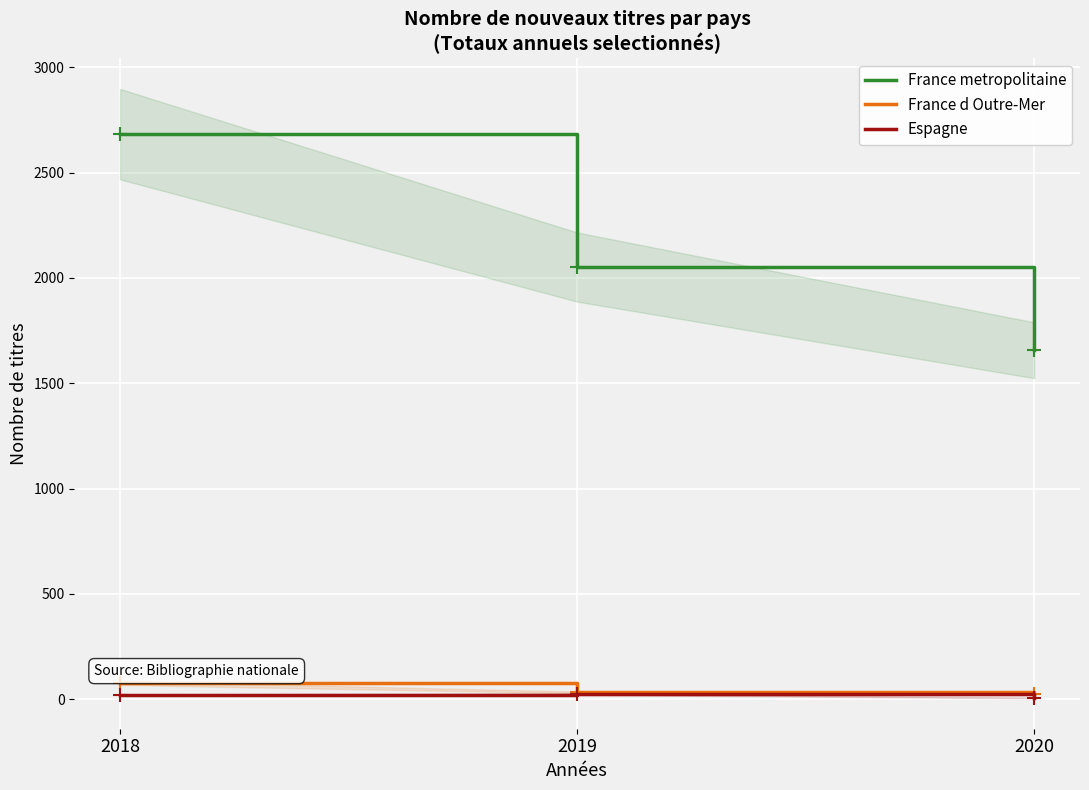

Is the value of France d Outre-Mer at 2018 greater than the value of Espagne at 2020?

Yes